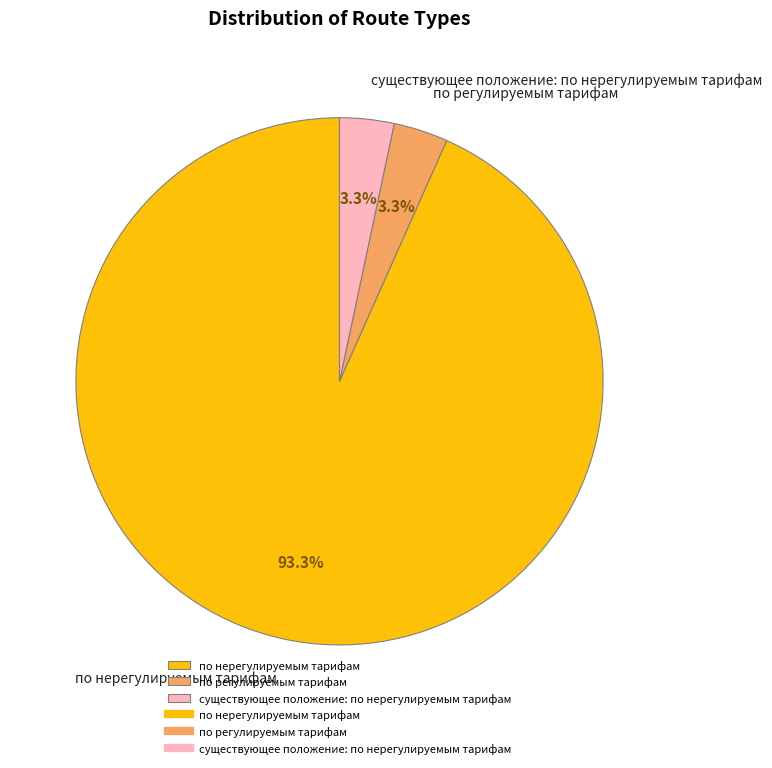

Which slice is the largest?

по нерегулируемым тарифам